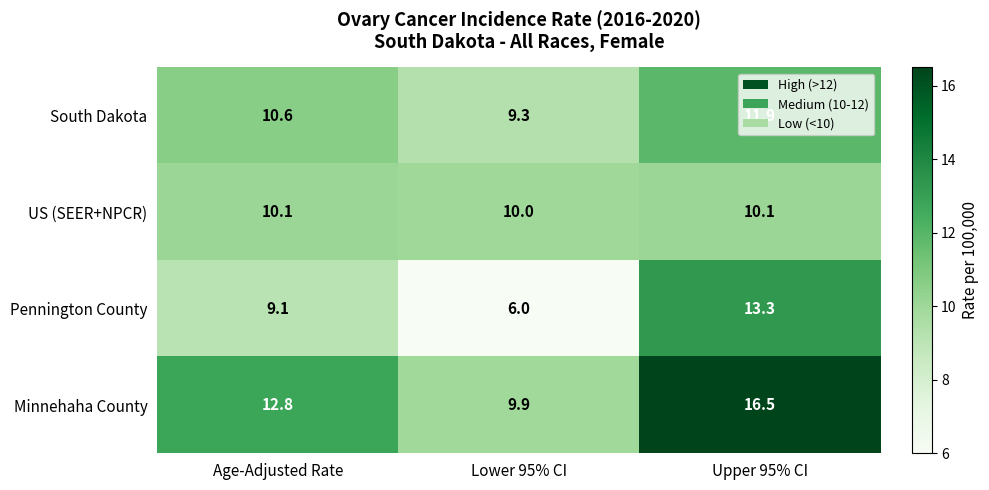

What is the sum of all South Dakota values?

31.8